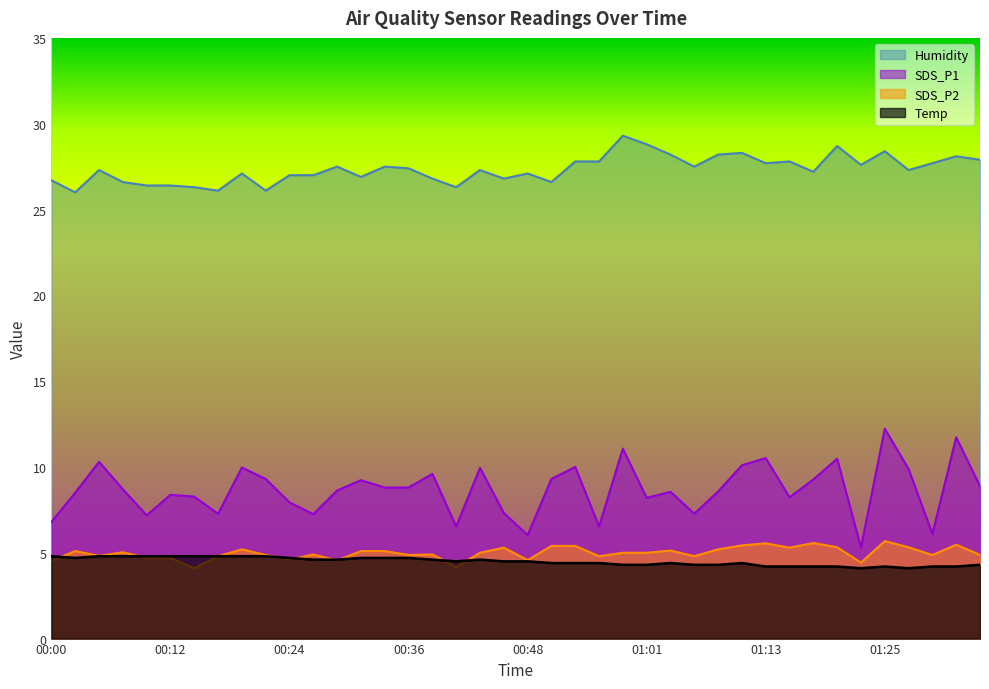

What are all the series names shown in the legend?

Humidity, SDS_P1, SDS_P2, Temp